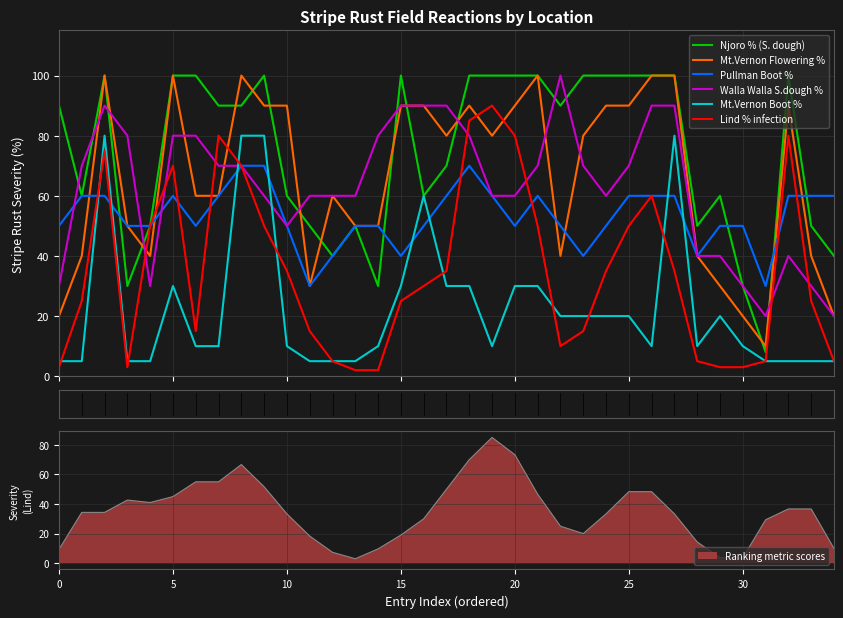

Is it true that Mt.Vernon Boot % equals 10 at 14?

True